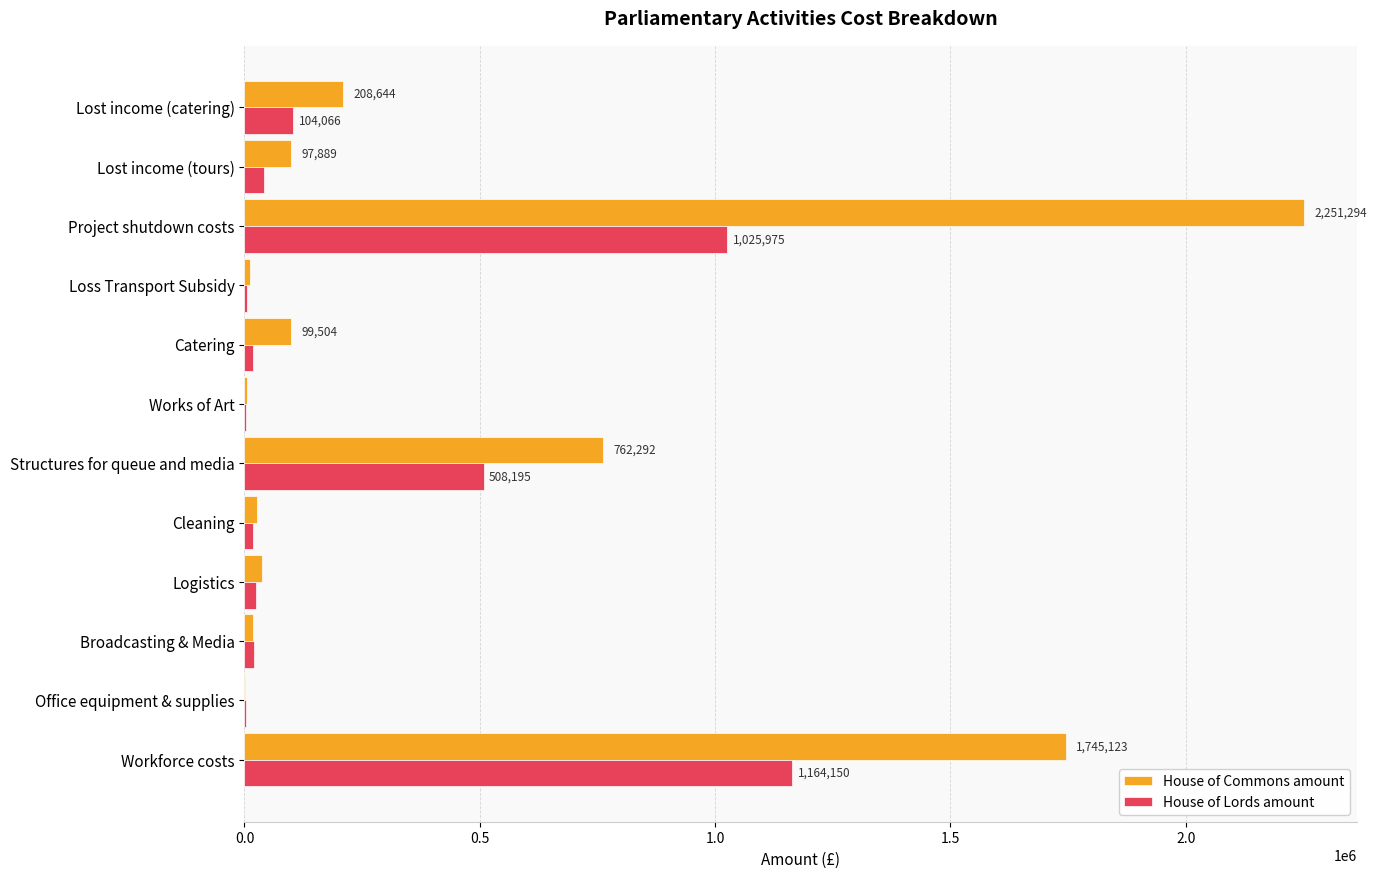

The House of Lords amount series shows 186793.5 at Structures for queue and media. True or false?

False